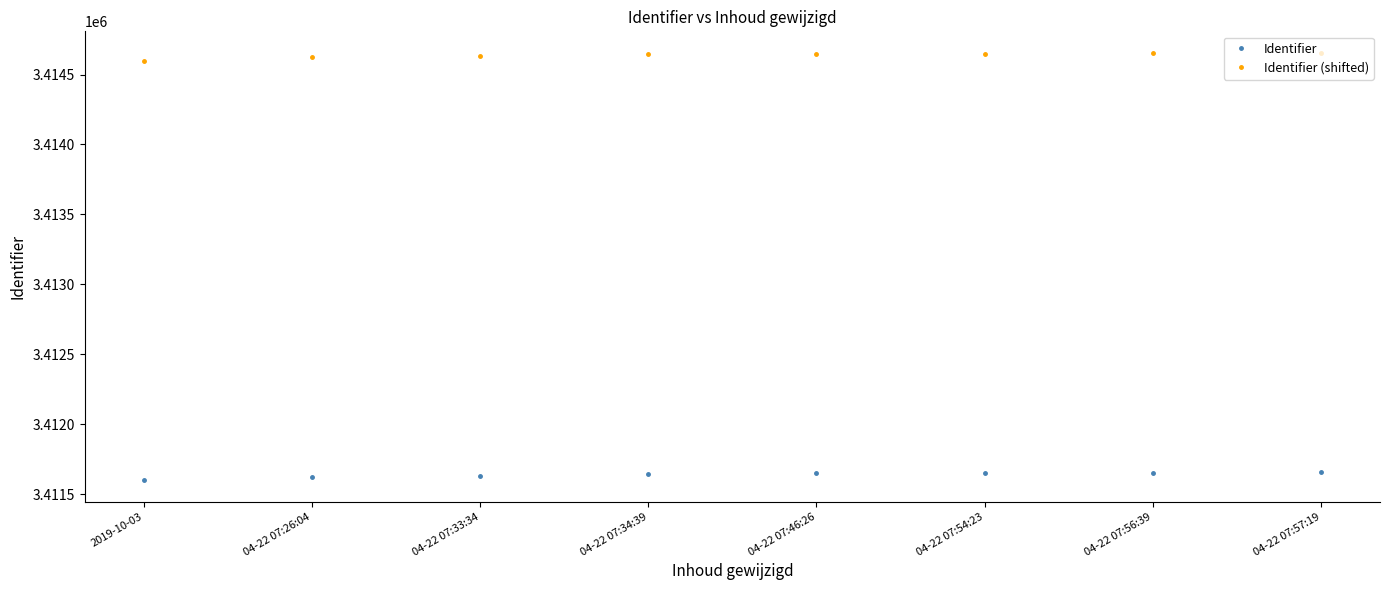

What is the label of the 2nd point from the right?

04-22 07:56:39